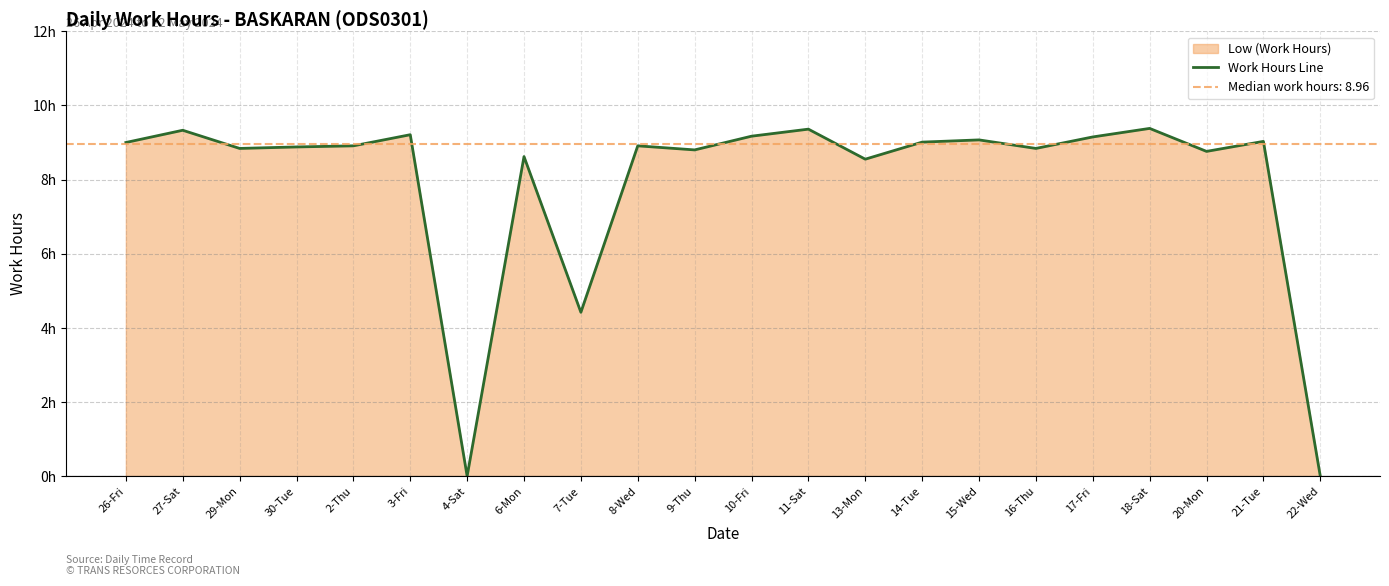

What is the change in value from 4-Sat to 13-Mon?

+8.6